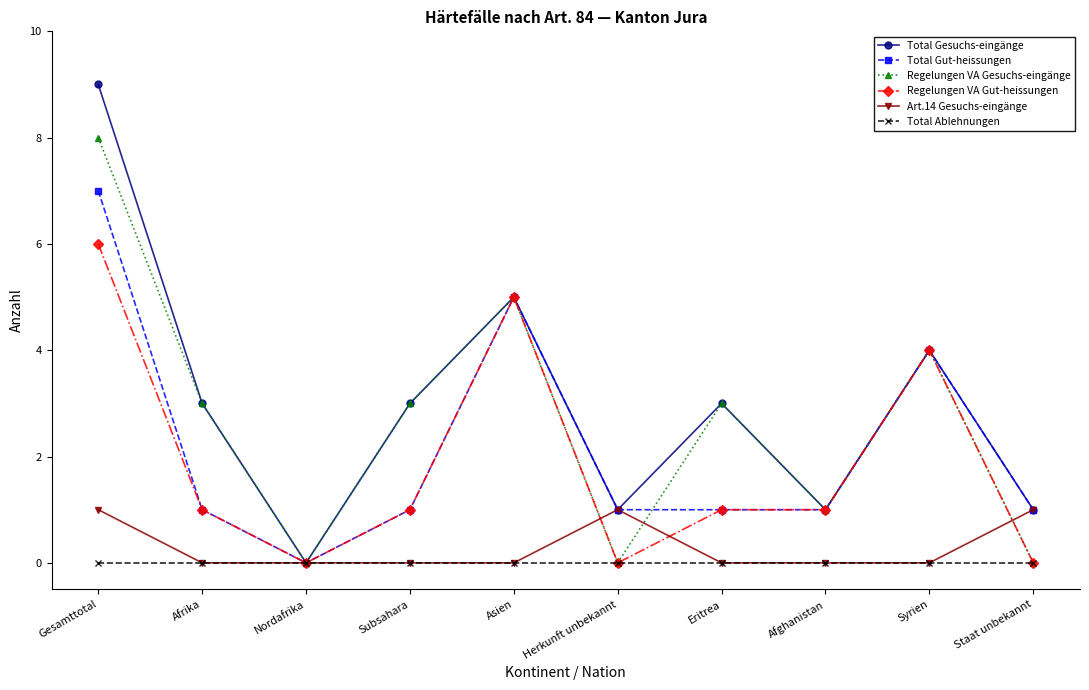

Read the Total Gesuchs-eingänge value at Gesamttotal.

9